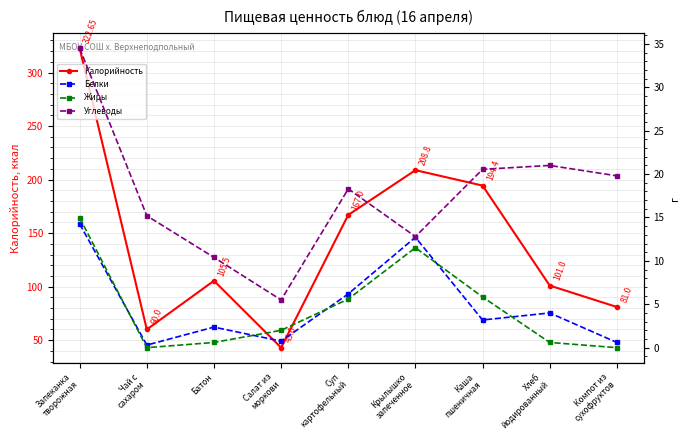

True or false: Калорийность and Белки cross at least once.

False